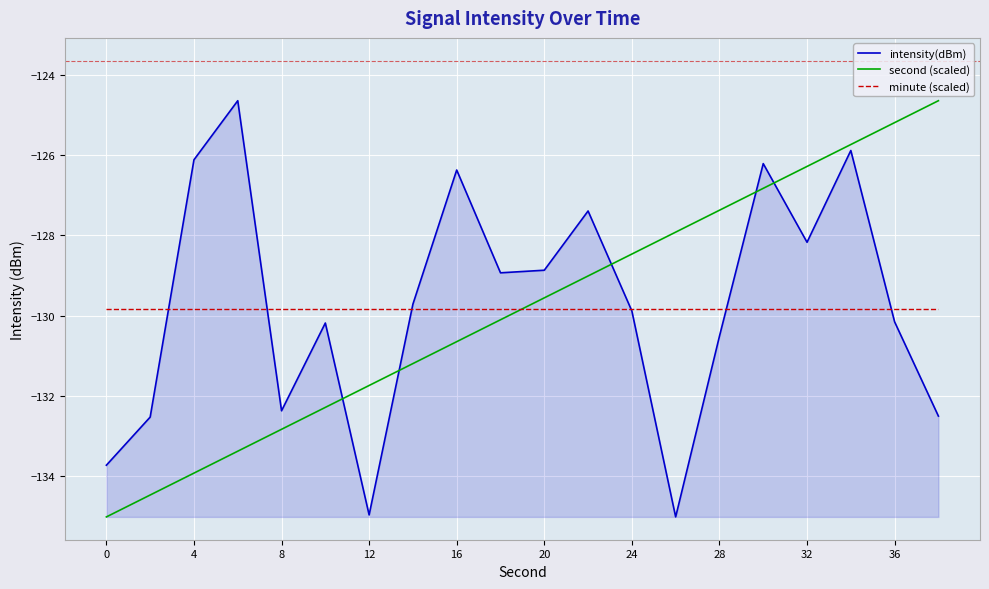

What is the maximum value for intensity(dBm)?

-124.6